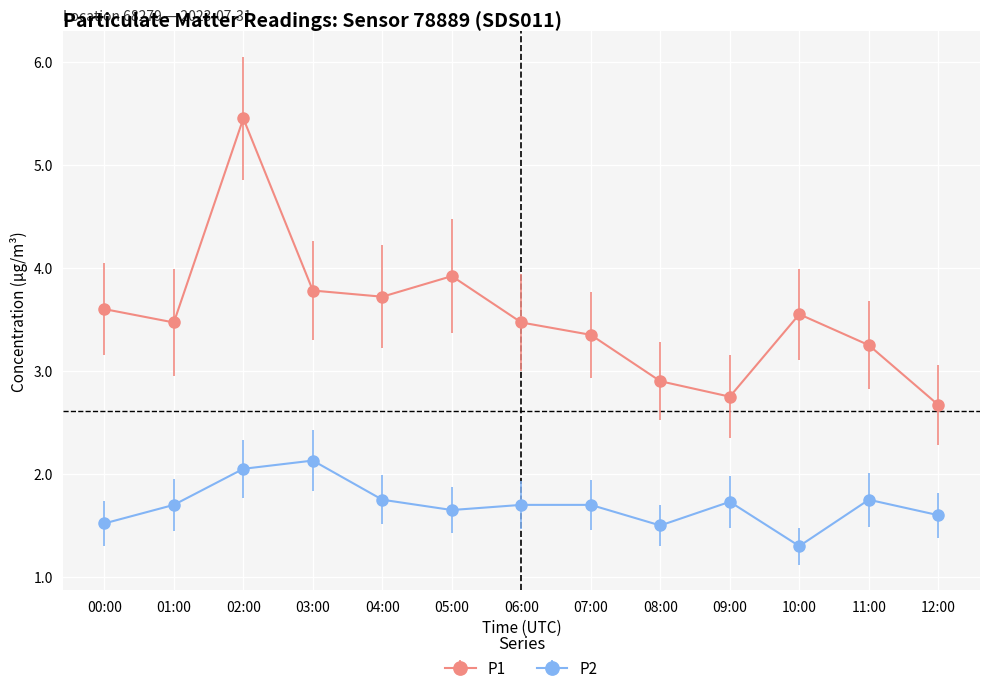

What is the label of the 12th point from the right?

01:00